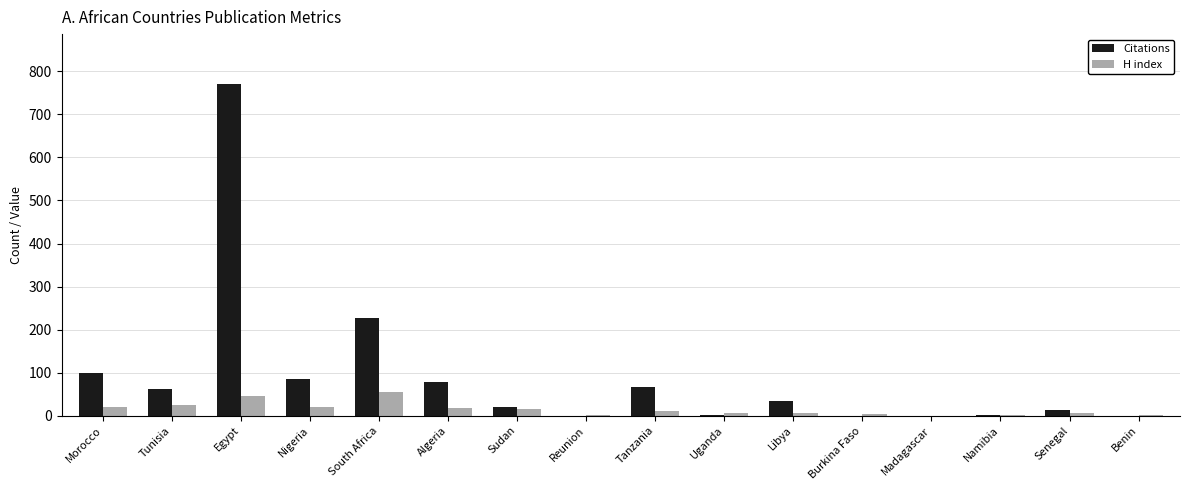

Count the number of categories in the chart.

16